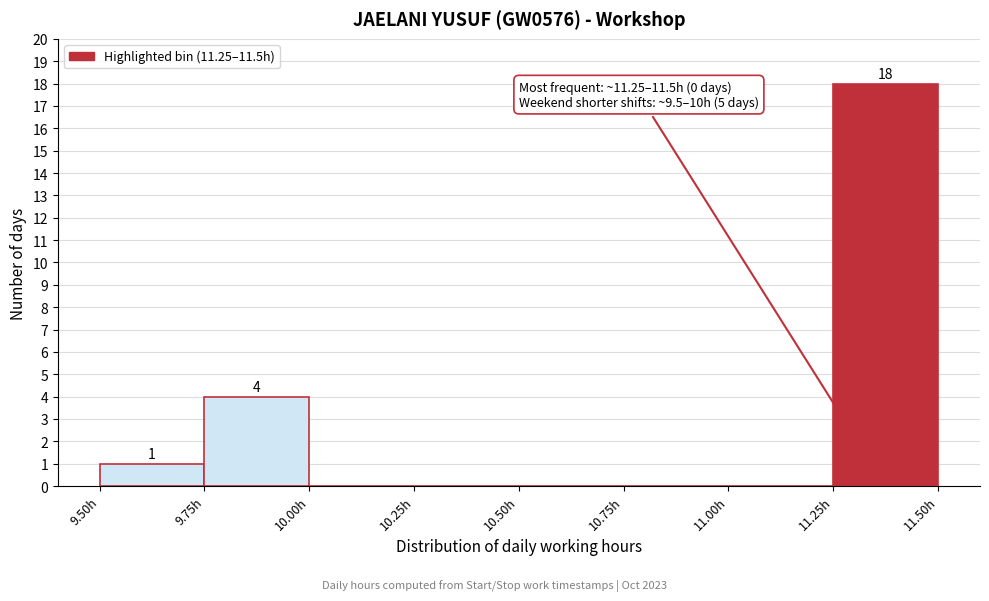

Over which range of the x-axis is the bar tallest?

11.25 to 11.50